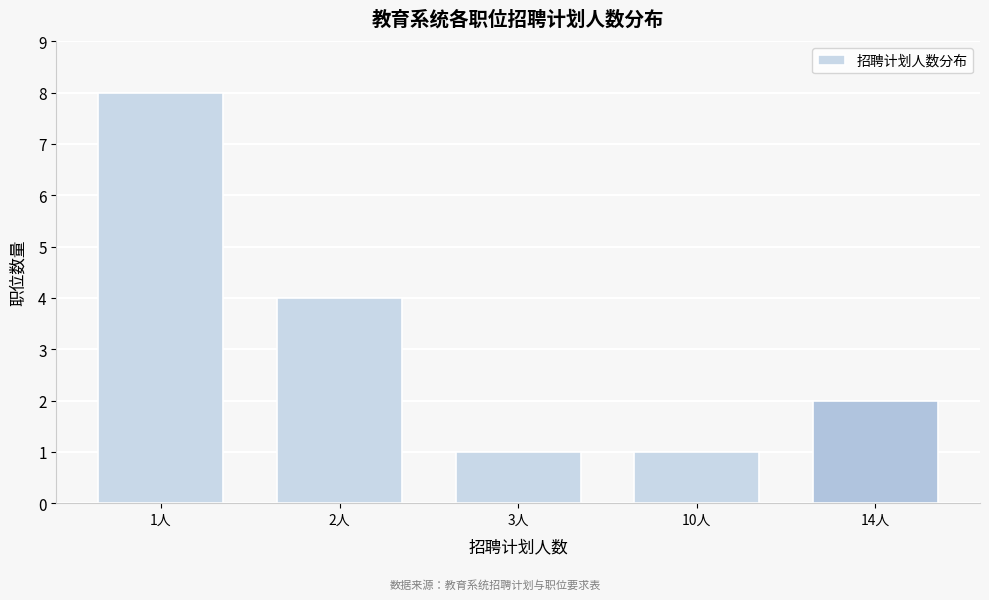

Reading right to left, what are all the values shown in this chart?

14人=2	10人=1	3人=1	2人=4	1人=8